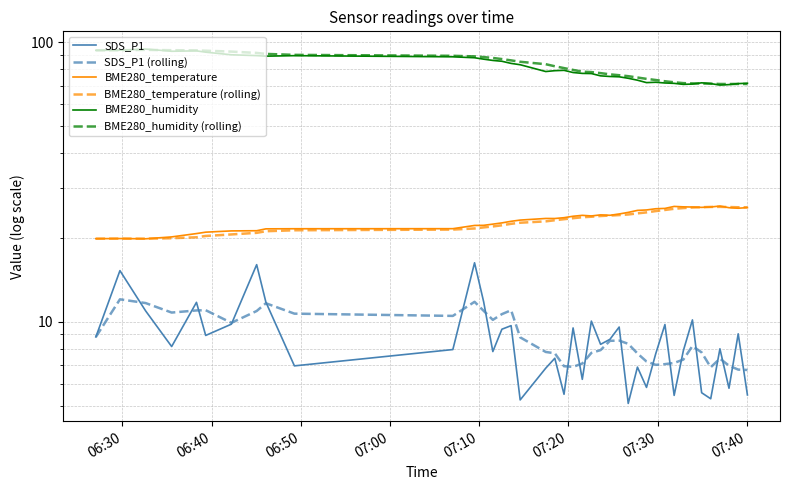

Reading right to left, transcribe all the data shown in this chart.

SDS_P1: 5.5	9.1	5.8	8.0	5.3	5.6	10.2	7.9	5.5	9.8	7.7	5.8	6.9	5.1	9.6	8.7	8.3	10.1	6.2	9.5	5.5	7.4	6.8	5.2	9.7	9.4	7.8	11.8	16.2	8.0	7.0	11.8	16.0	9.8	8.9	11.7	8.2	10.9	15.2	8.8
SDS_P1 (rolling): 6.7	6.7	7.0	7.4	6.9	7.8	8.2	7.3	7.1	7.0	7.0	7.2	7.7	8.3	8.6	8.5	7.9	7.7	7.1	6.9	6.9	7.7	7.8	8.8	11.0	10.6	10.2	10.9	11.8	10.5	10.7	11.6	10.9	9.9	11.0	11.0	10.8	11.7	12.0	8.8
BME280_temperature: 25.6	25.5	25.6	25.9	25.7	25.6	25.7	25.8	25.9	25.4	25.4	25.1	25.0	24.6	24.3	24.0	24.1	23.9	24.0	23.8	23.6	23.4	23.4	23.1	22.9	22.6	22.3	22.1	22.1	21.5	21.5	21.5	21.2	21.1	20.9	20.7	20.1	19.8	19.8	19.8
BME280_temperature (rolling): 25.7	25.7	25.7	25.8	25.7	25.7	25.6	25.5	25.4	25.1	24.9	24.6	24.4	24.2	24.1	24.0	23.9	23.7	23.6	23.5	23.3	23.1	22.9	22.6	22.4	22.1	21.9	21.7	21.6	21.4	21.2	21.1	20.8	20.5	20.3	20.0	19.9	19.8	19.8	19.8
BME280_humidity: 71.3	71.1	70.5	70.3	71.1	71.6	70.8	70.7	71.2	71.5	71.9	71.7	73.1	74.3	75.2	75.4	75.8	77.2	77.3	77.9	79.3	79.1	78.5	83.1	84.0	85.5	86.1	87.0	88.0	88.7	89.5	89.1	89.5	90.2	92.1	93.1	92.8	94.5	93.6	93.5
BME280_humidity (rolling): 70.9	70.9	70.9	70.9	71.1	71.2	71.2	71.4	71.9	72.5	73.2	73.9	74.8	75.6	76.2	76.7	77.5	78.2	78.4	79.6	80.8	82.0	83.4	85.1	86.1	87.0	87.8	88.5	89.0	89.4	90.1	90.8	91.6	92.5	93.2	93.5	93.6	93.9	93.6	93.5